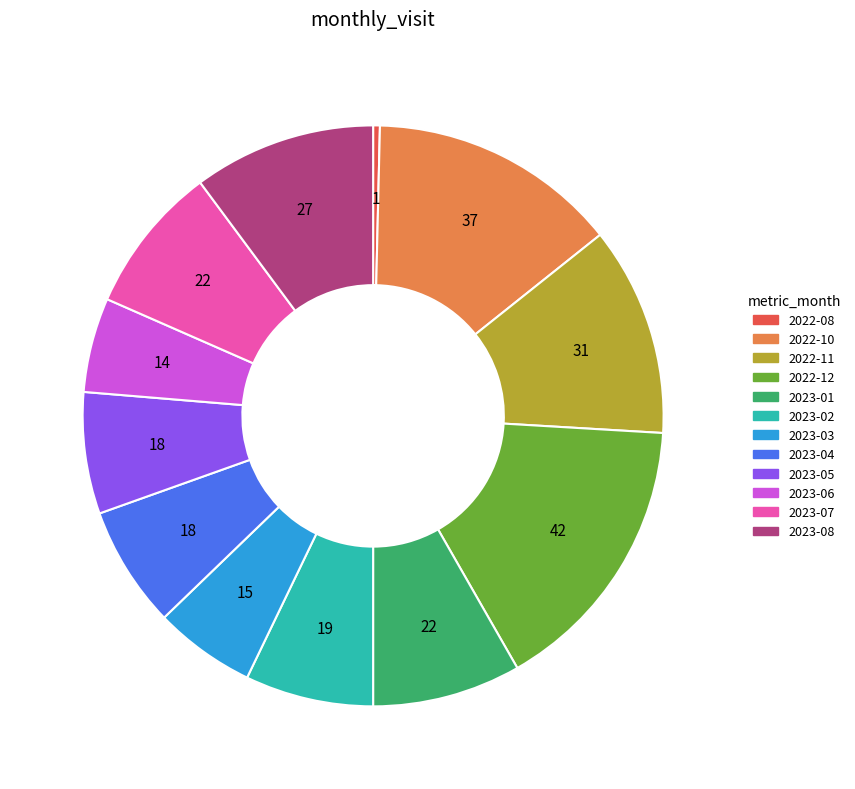

Combined, do 2023-04 and 2023-06 account for over 50%?

No